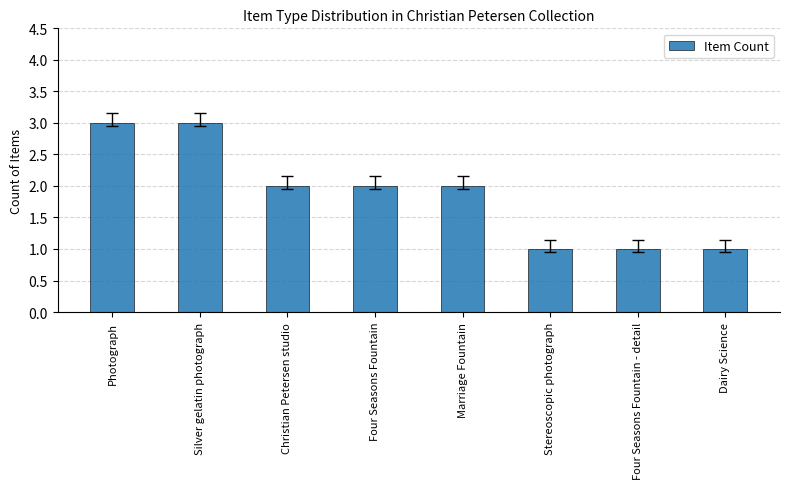

Approximately how many times larger is the value at Four Seasons Fountain - detail compared to Christian Petersen studio?

0.5